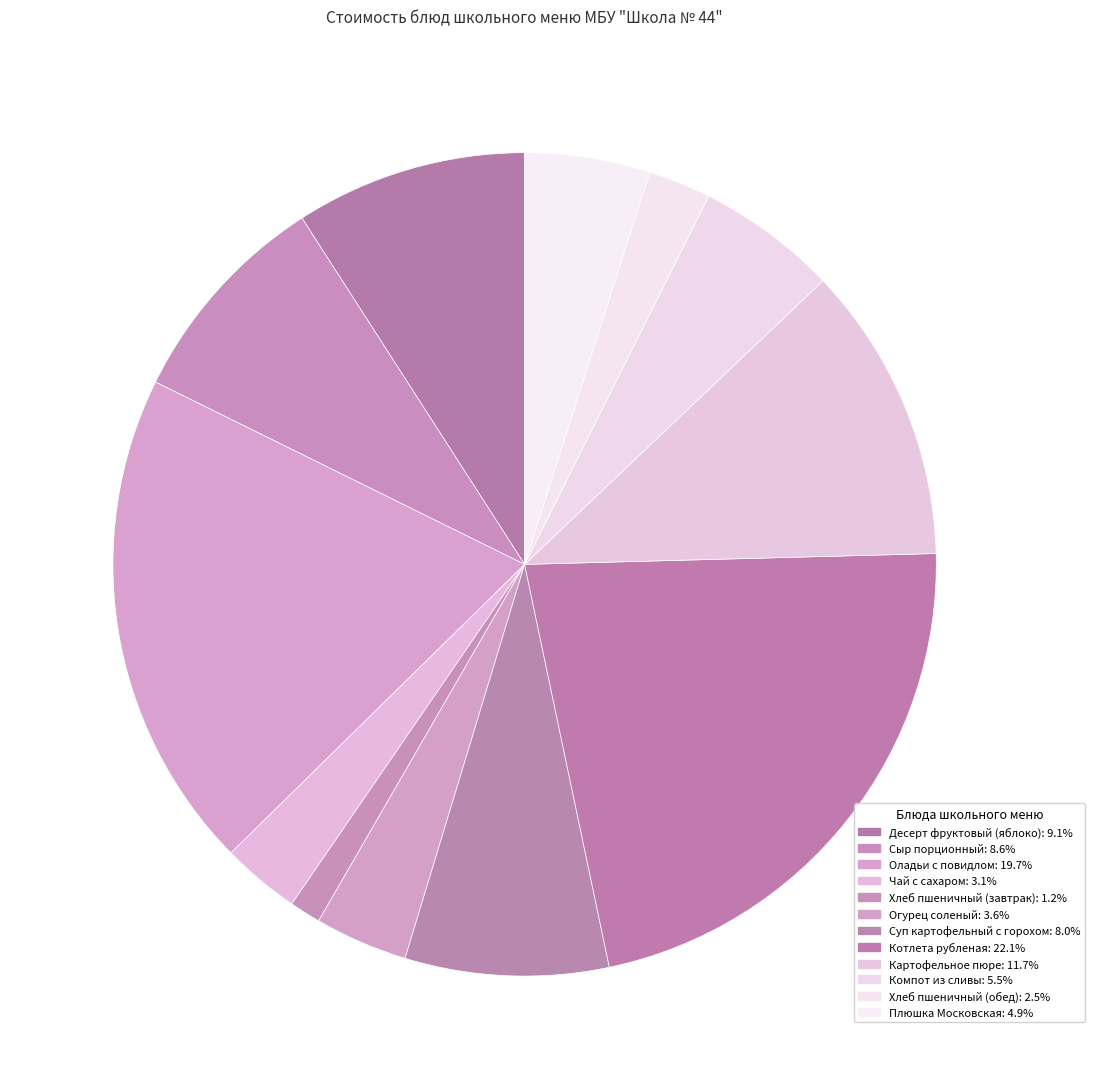

The Оладьи с повидлом slice represents 28% of the pie. True or false?

False